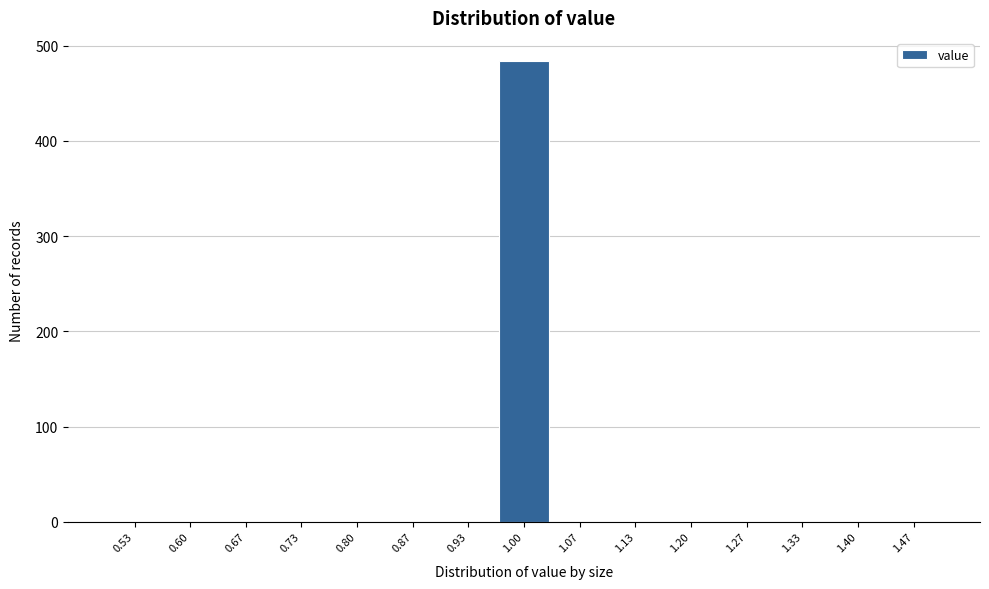

How tall is the bar that spans 0.97 to 1.03 on the x-axis? Neither the bar edges nor the heights are printed on the chart, so give them approximately, as read against the axes.

480